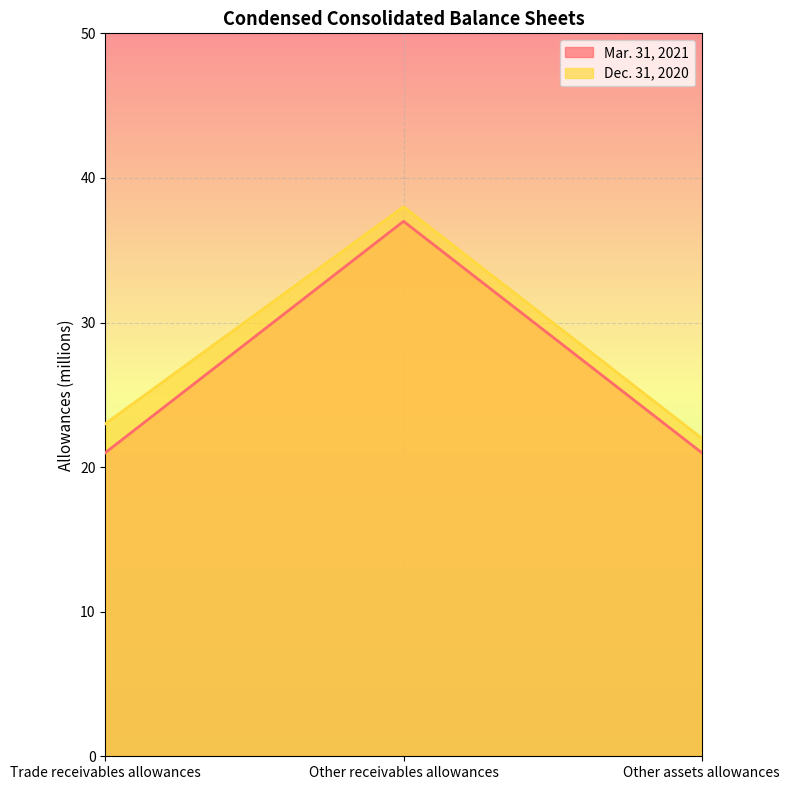

Does the chart display data point markers on the line(s)?

No